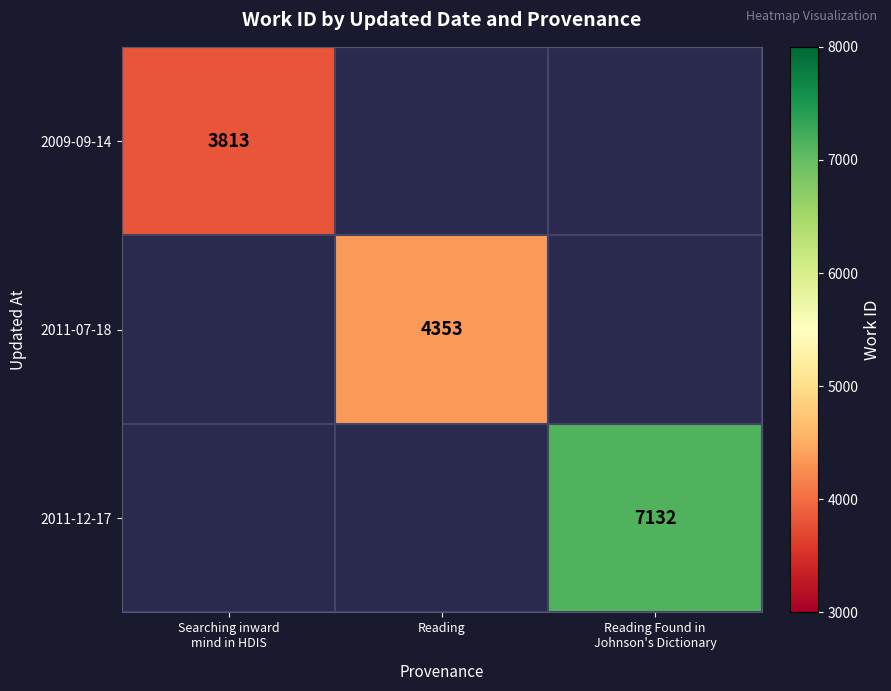

The 2011-07-18 series shows 1015 at Reading. True or false?

False